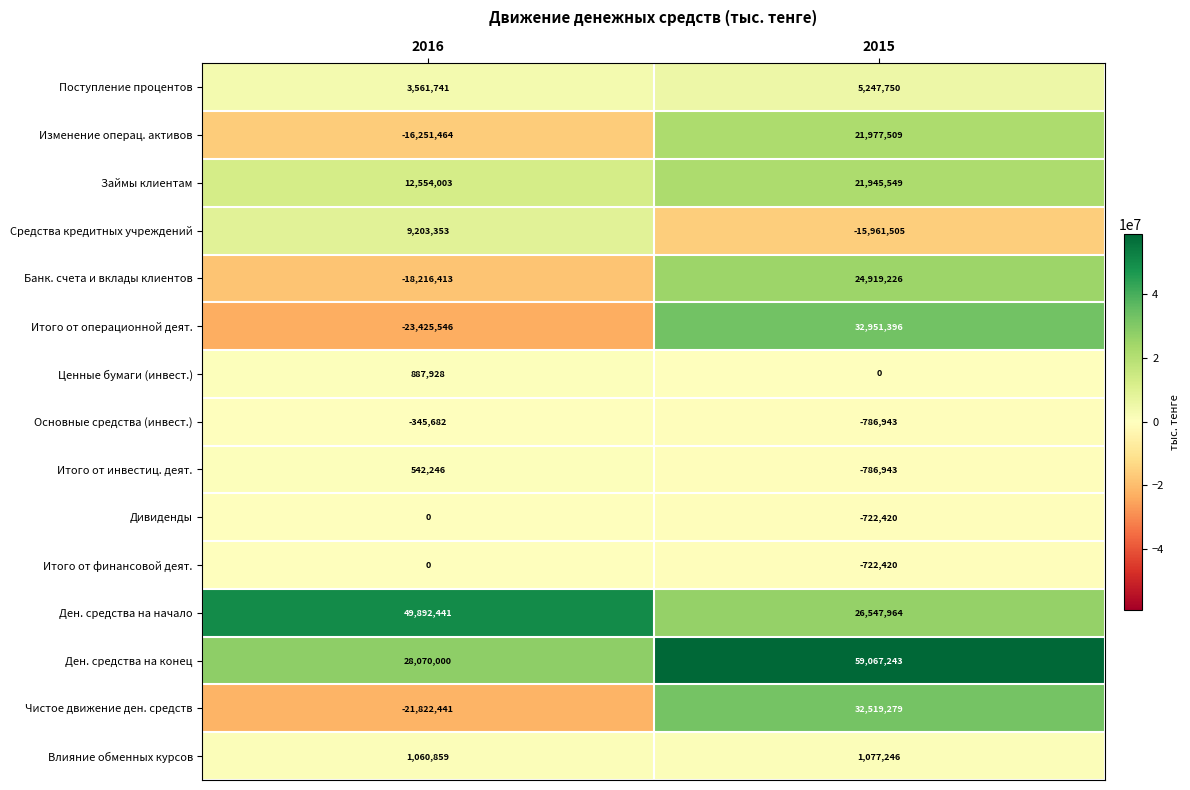

What is the sum of the Итого от операционной деят. values at 2016 and 2015?

9525850